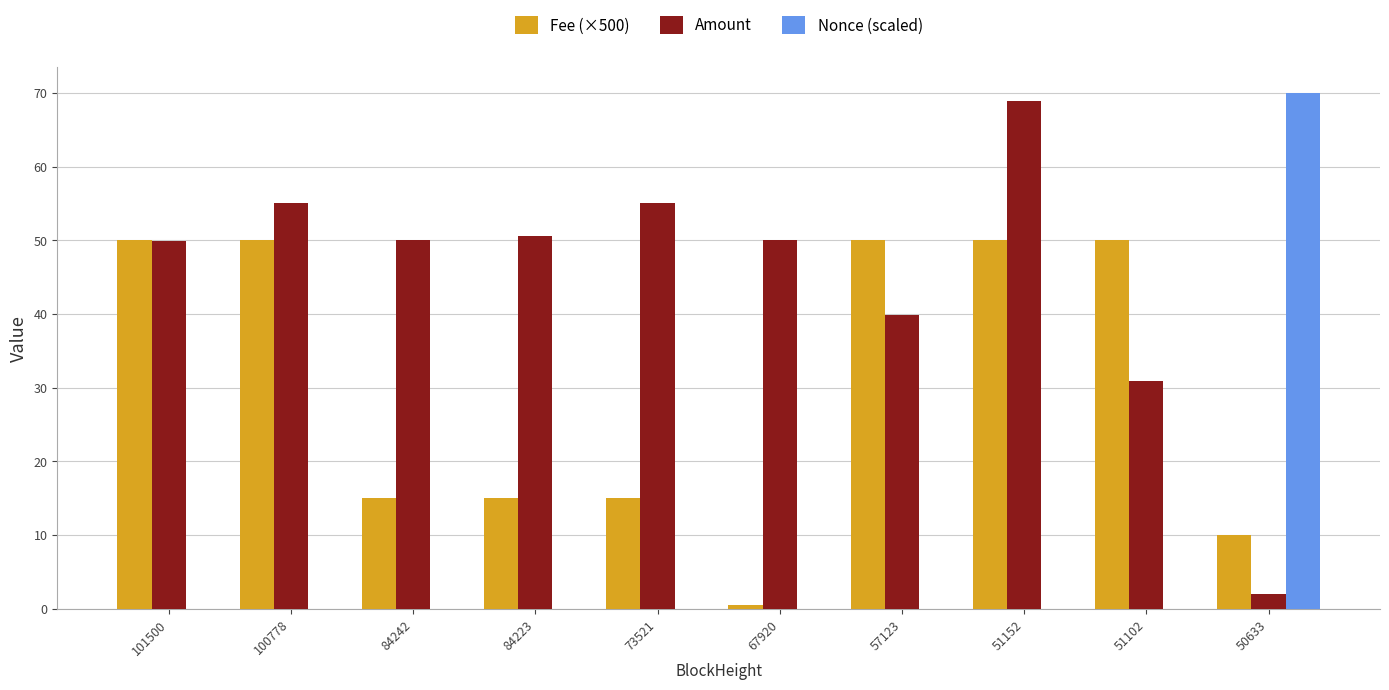

What is the highest value of the Nonce (scaled) series?

70.0